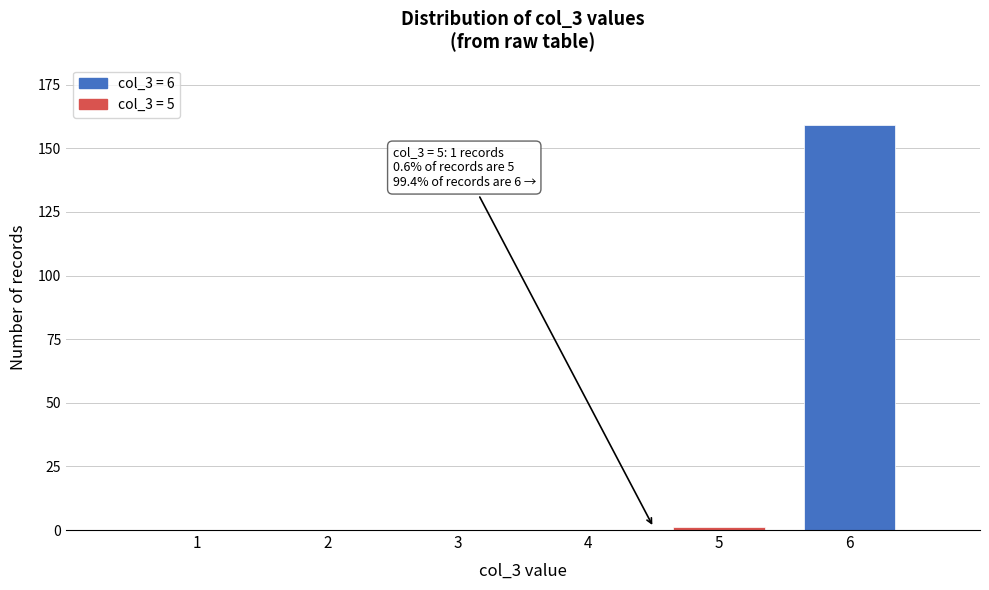

Reading left to right, transcribe all the data shown in this chart.

1=0	2=0	3=0	4=0	5=1	6=159